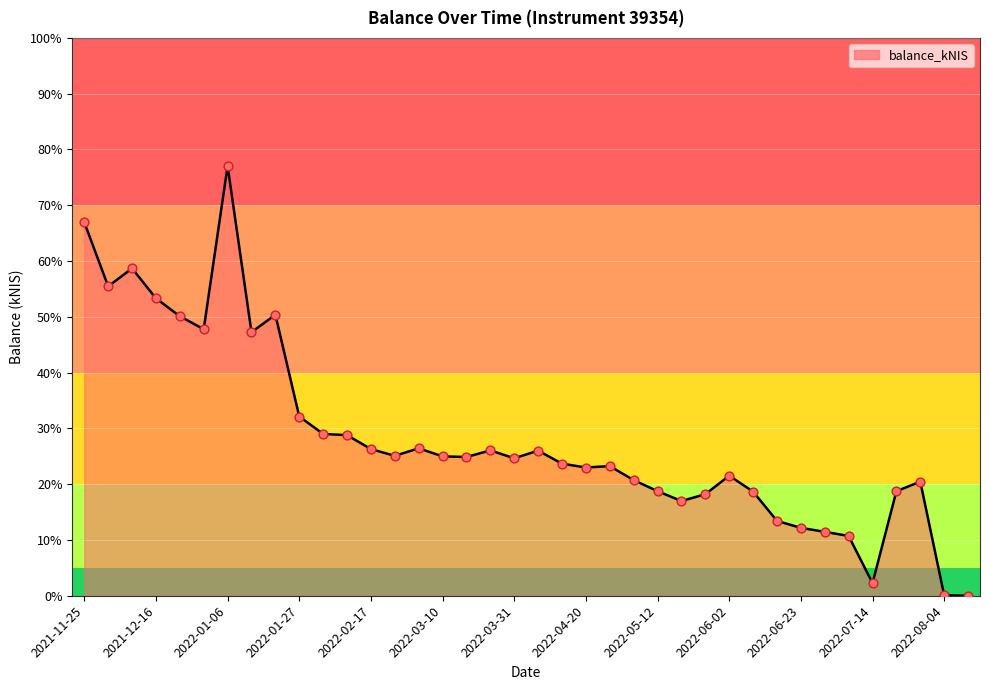

What is the maximum value shown in the chart?

77.0